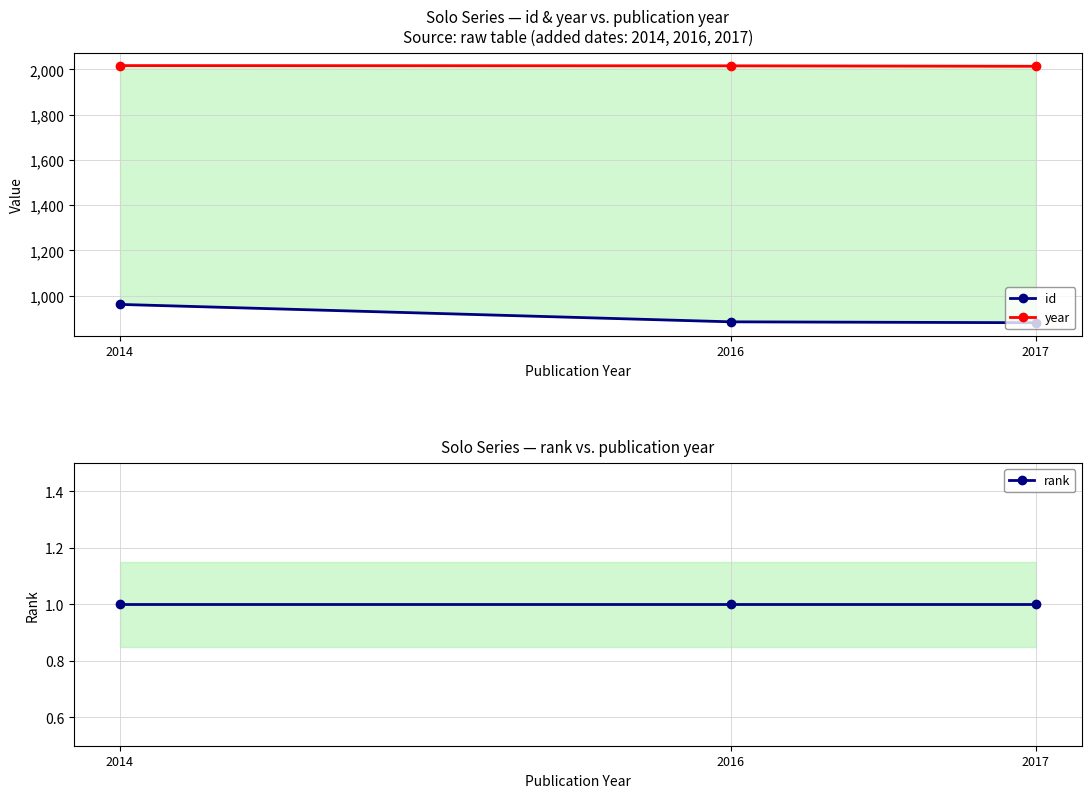

The rank series shows 1 at 2016. True or false?

True